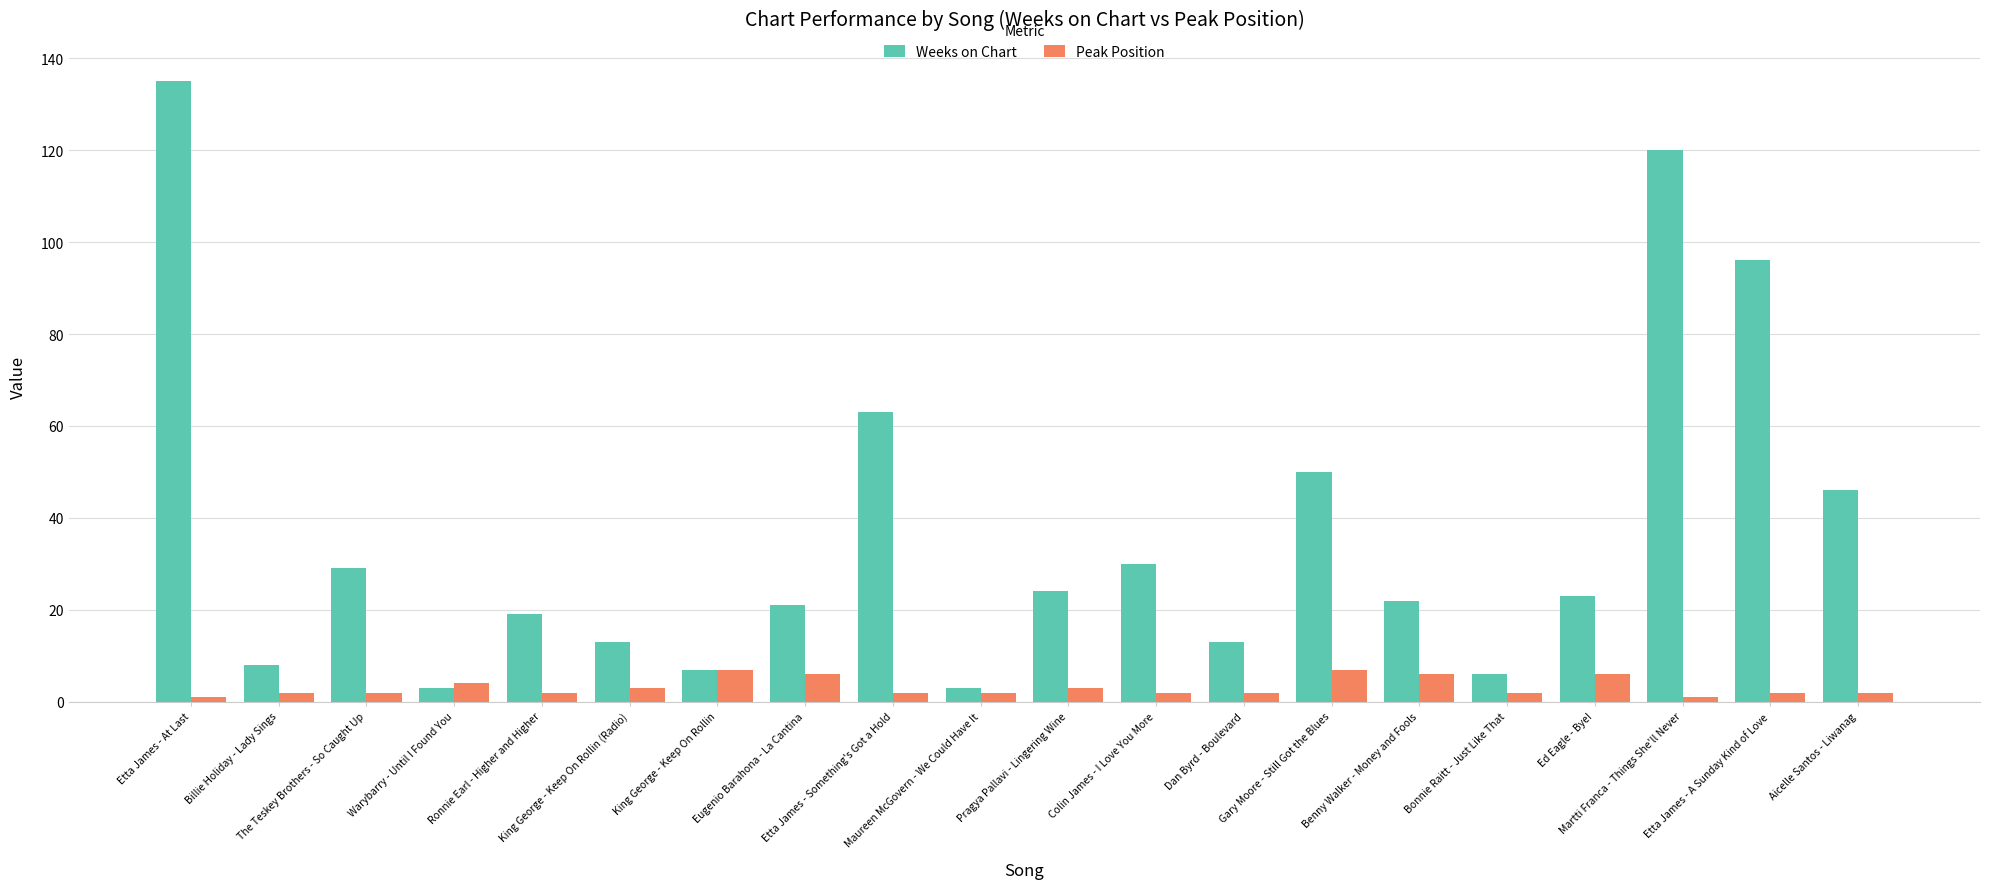

How many distinct data groups are displayed?

2